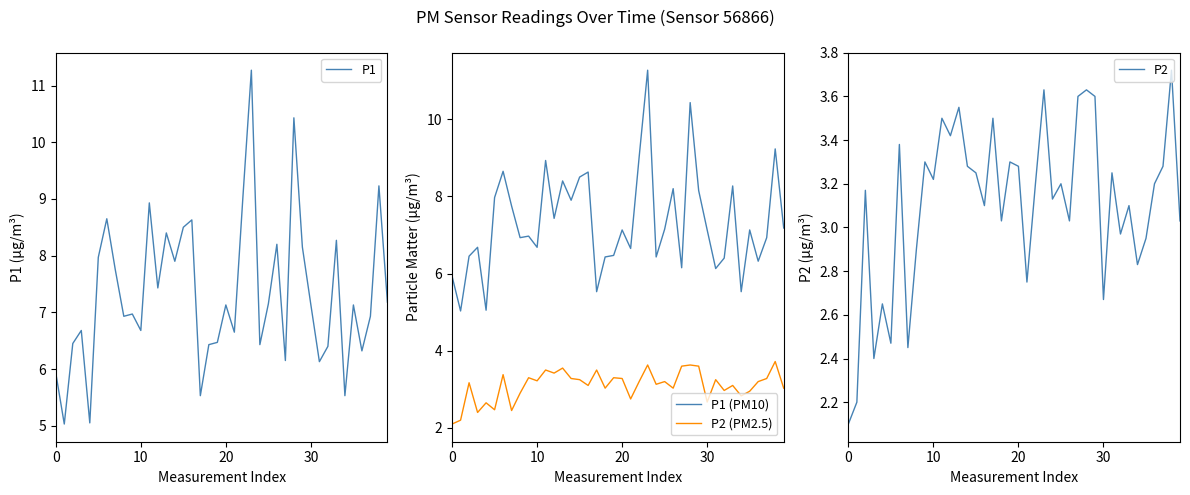

True or false: P1 and P1 (PM10) intersect in this chart.

False